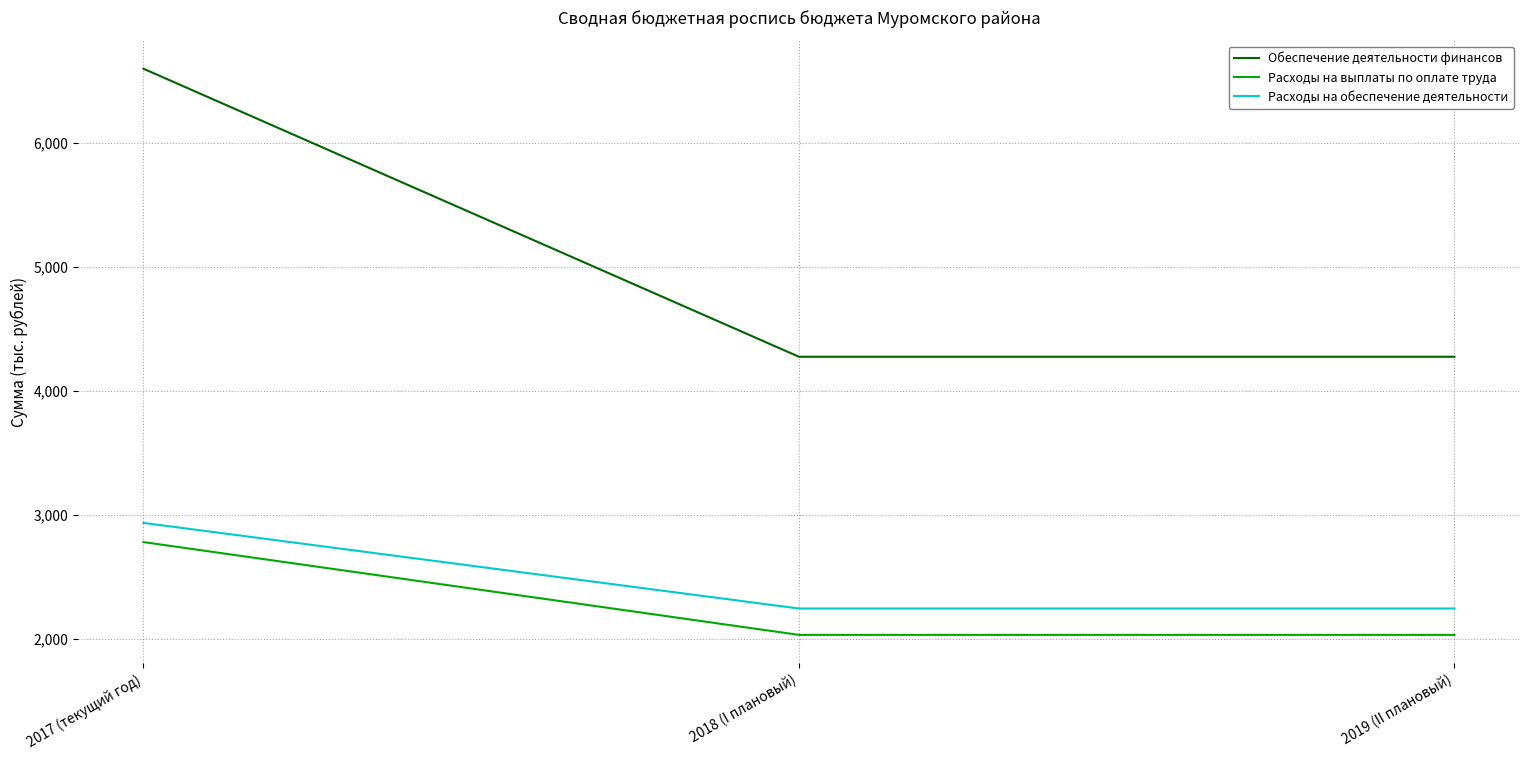

What are all the series names shown in the legend?

Обеспечение деятельности финансов, Расходы на выплаты по оплате труда, Расходы на обеспечение деятельности